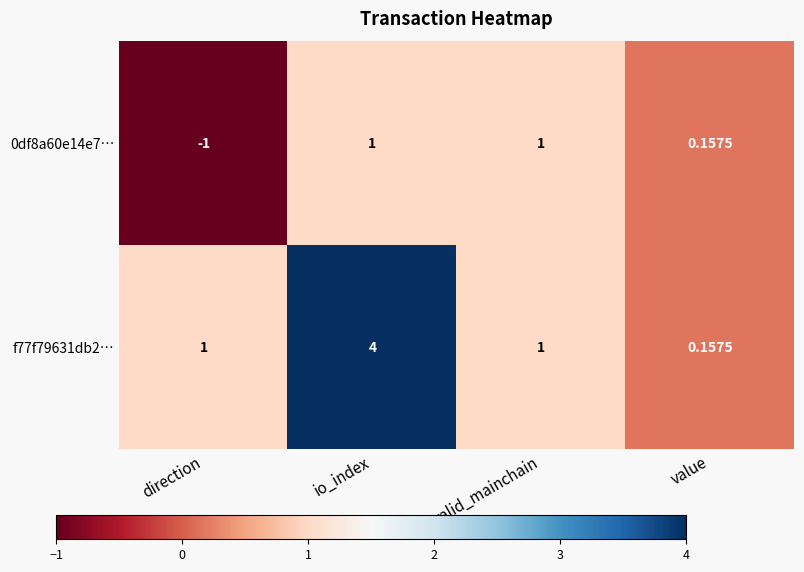

Which category has the lowest value across all series?

direction